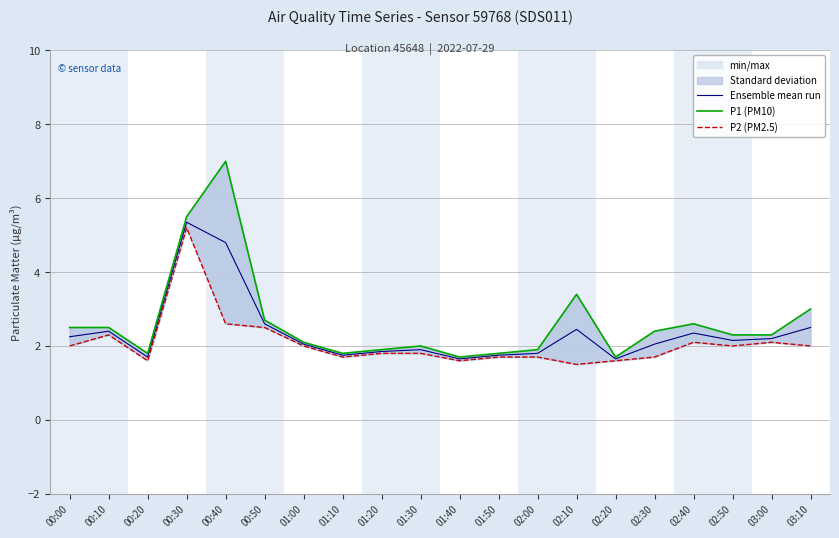

At which category is the sum across all series the highest?

00:30